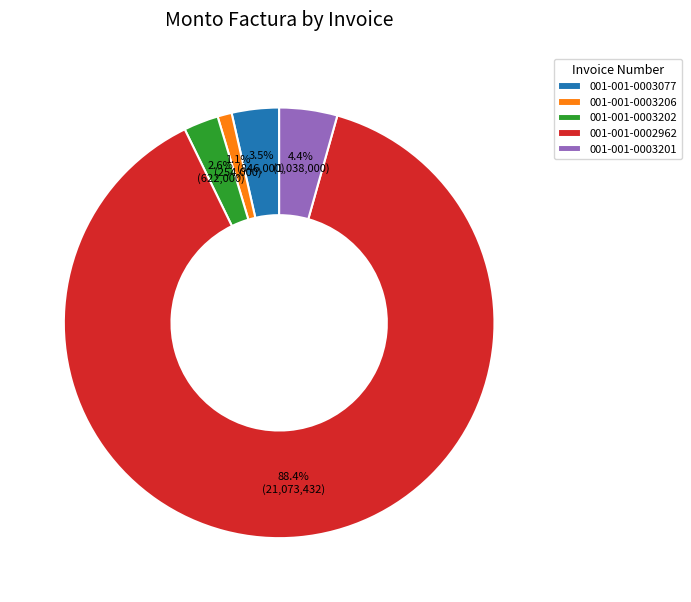

Does 001-001-0003206 account for over 50% of the chart?

No